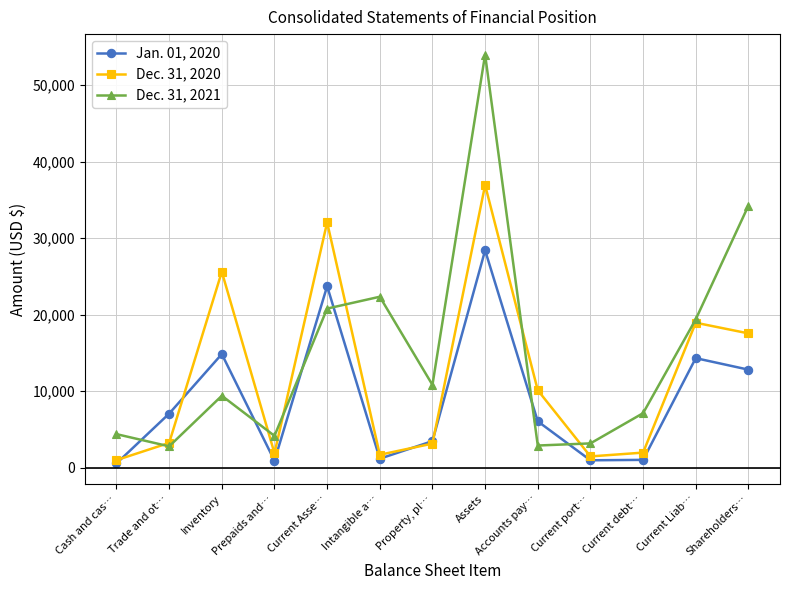

Which category has the highest value across all series?

Assets